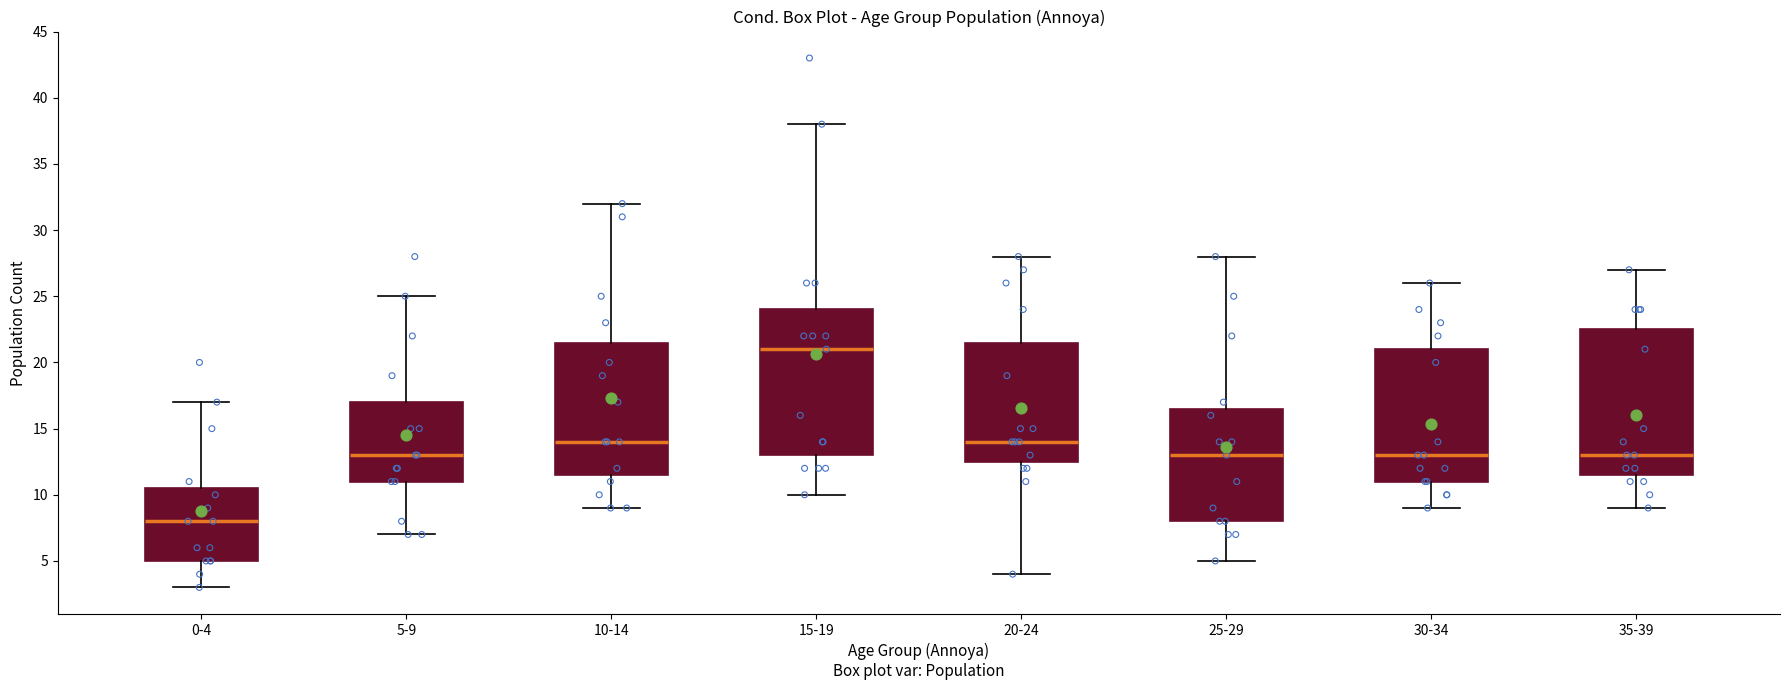

Reading left to right, read every box against the y-axis: the position of its median line, the range the box covers, and the ends of its whiskers. The values are not printed on the chart, so give them approximately, as read against the axis.

0-4: median 8.0, box 5.0 to 10.5, whiskers 3.0 to 17.0
5-9: median 13.0, box 11.0 to 17.0, whiskers 7.0 to 25.0
10-14: median 14.0, box 11.5 to 21.5, whiskers 9.0 to 32.0
15-19: median 21.0, box 13.0 to 24.0, whiskers 10.0 to 38.0
20-24: median 14.0, box 12.5 to 21.5, whiskers 4.0 to 28.0
25-29: median 13.0, box 8.0 to 16.5, whiskers 5.0 to 28.0
30-34: median 13.0, box 11.0 to 21.0, whiskers 9.0 to 26.0
35-39: median 13.0, box 11.5 to 22.5, whiskers 9.0 to 27.0